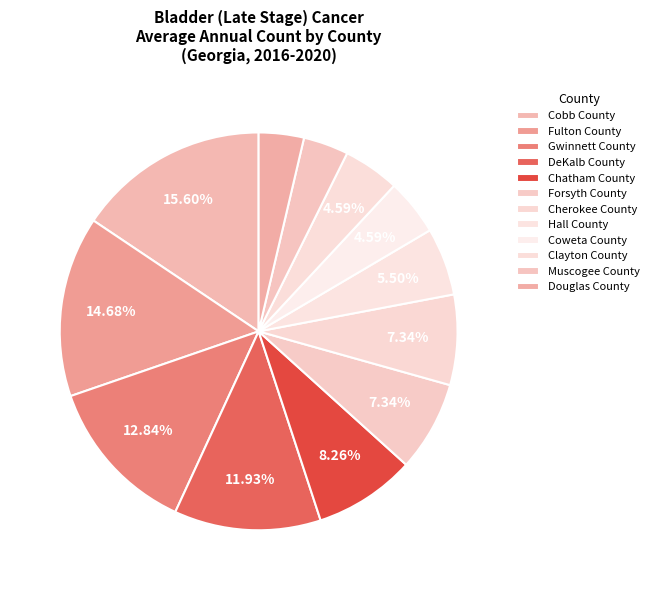

How many slices are in this pie chart?

12